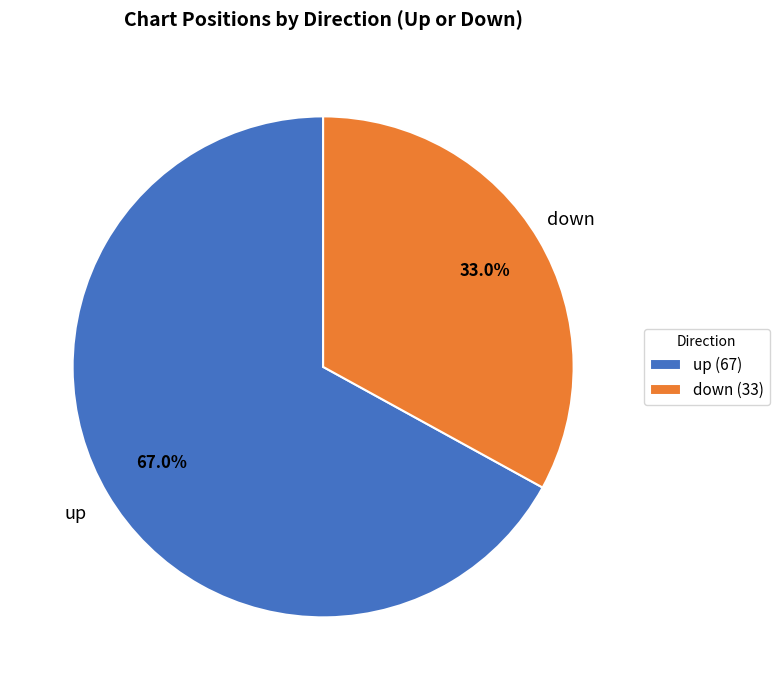

Is it true that up is 59% of the pie?

False